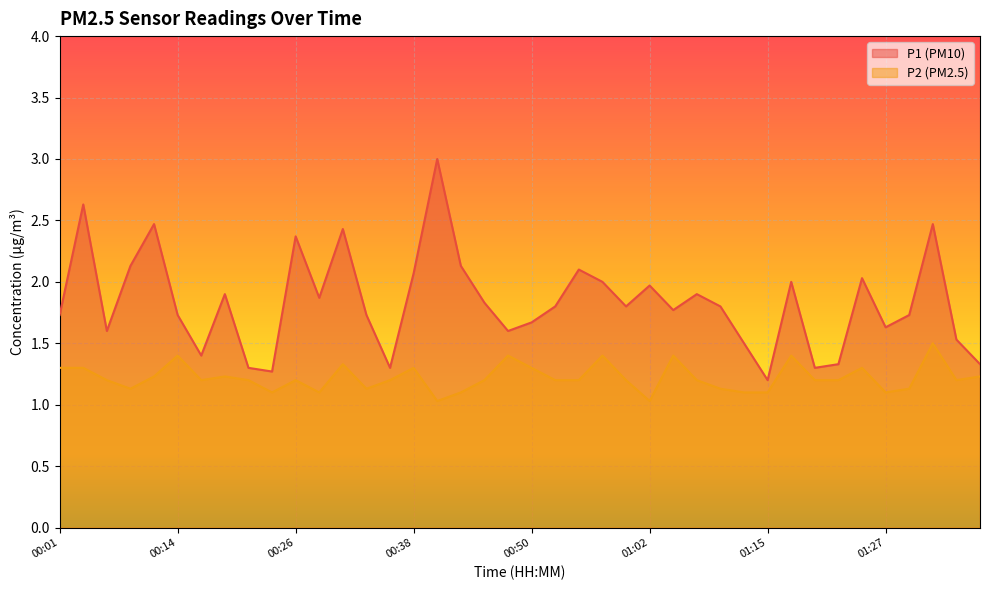

Which series has the largest range (max minus min)?

P1